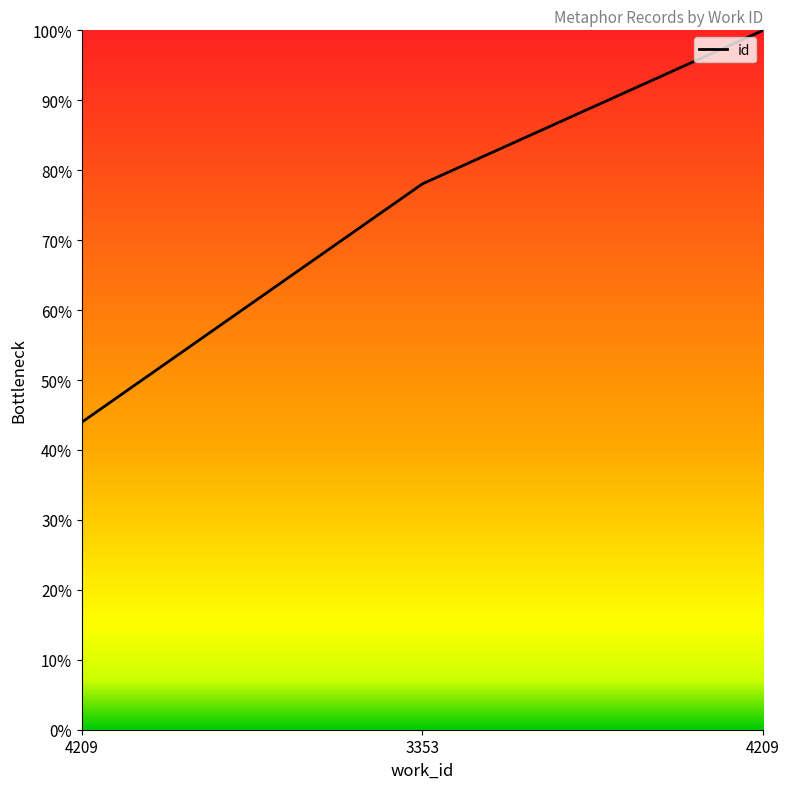

Which has a higher value, 4209 or 4209?

4209